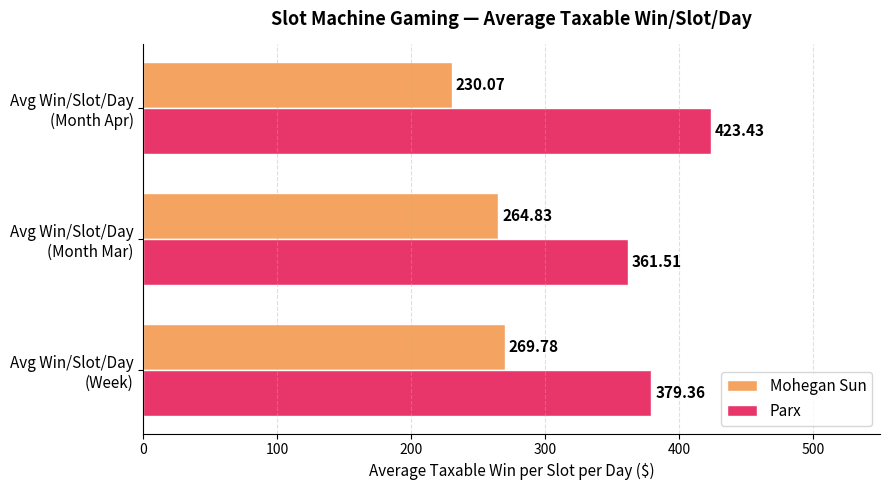

What is the average value of the Parx series?

388.1